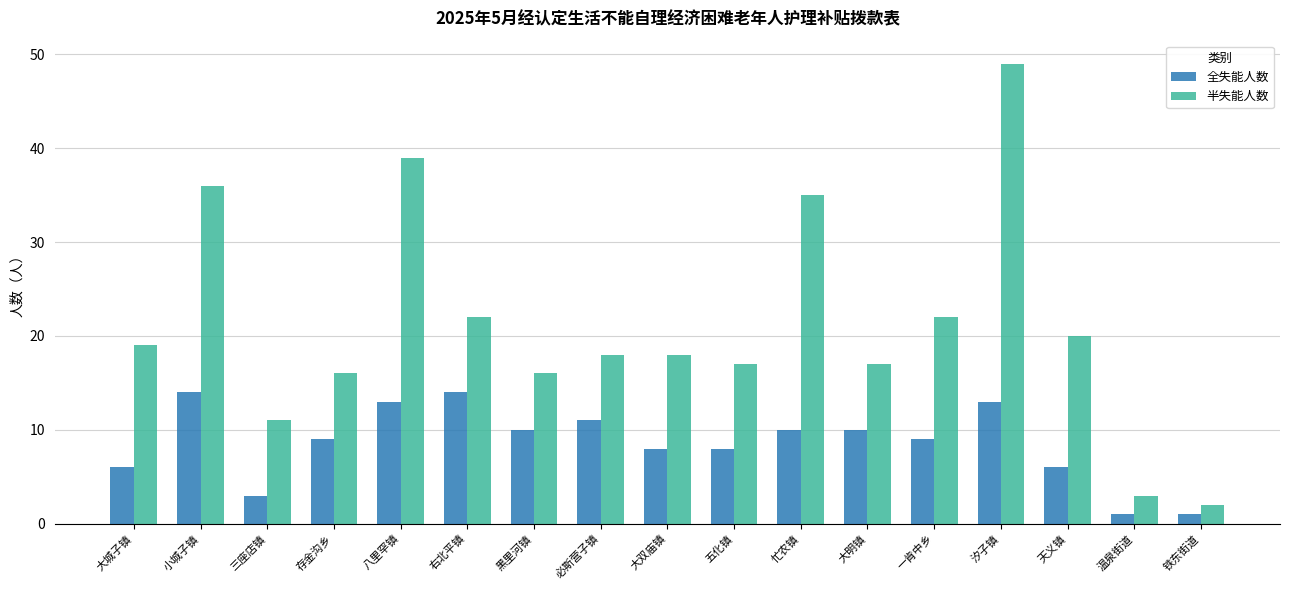

What is the maximum value for 全失能人数?

14